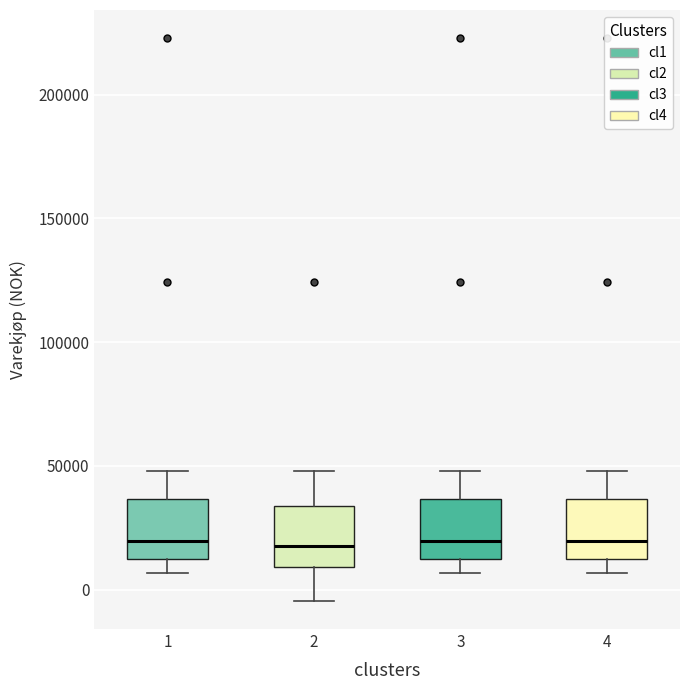

Reading left to right, transcribe this box plot: for each box, give where its median line is, the range the box spans, and where its two whiskers end, as read against the y-axis. The values are not printed on the chart, so give them approximately, as read against the axis.

1: median 20000, box 15000 to 35000, whiskers 5000 to 50000
2: median 15000, box 10000 to 35000, whiskers -5000 to 50000
3: median 20000, box 15000 to 35000, whiskers 5000 to 50000
4: median 20000, box 15000 to 35000, whiskers 5000 to 50000